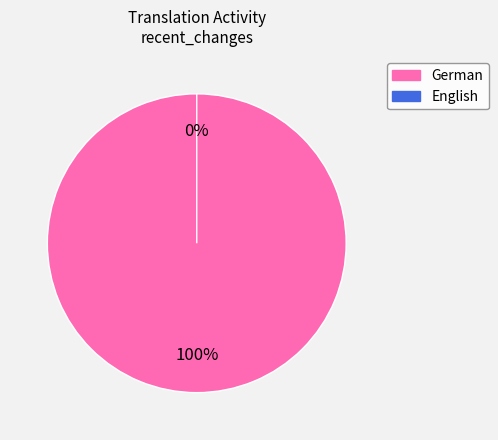

How many segments does this pie chart have?

2